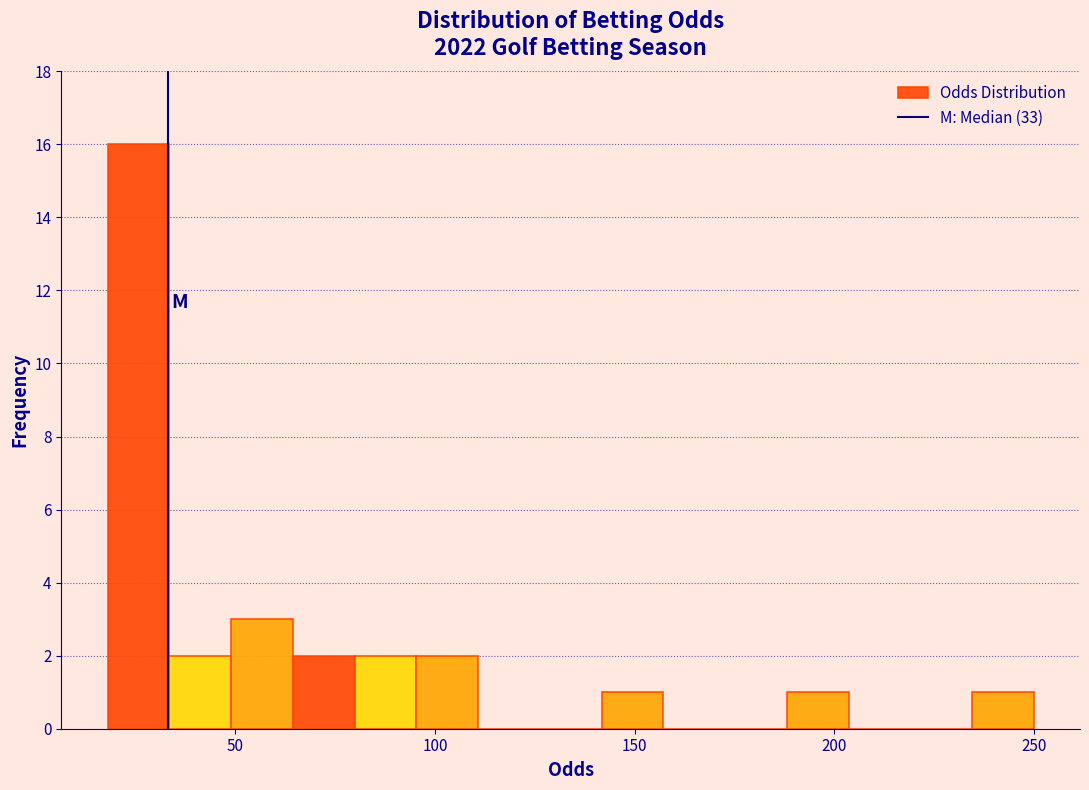

Around what value on the x-axis is the tallest bar? Give the approximate position of its centre, as read against the axis.

25